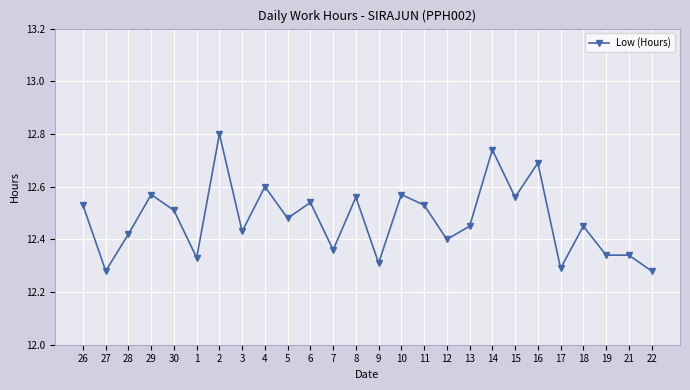

What is the maximum value shown in the chart?

12.8